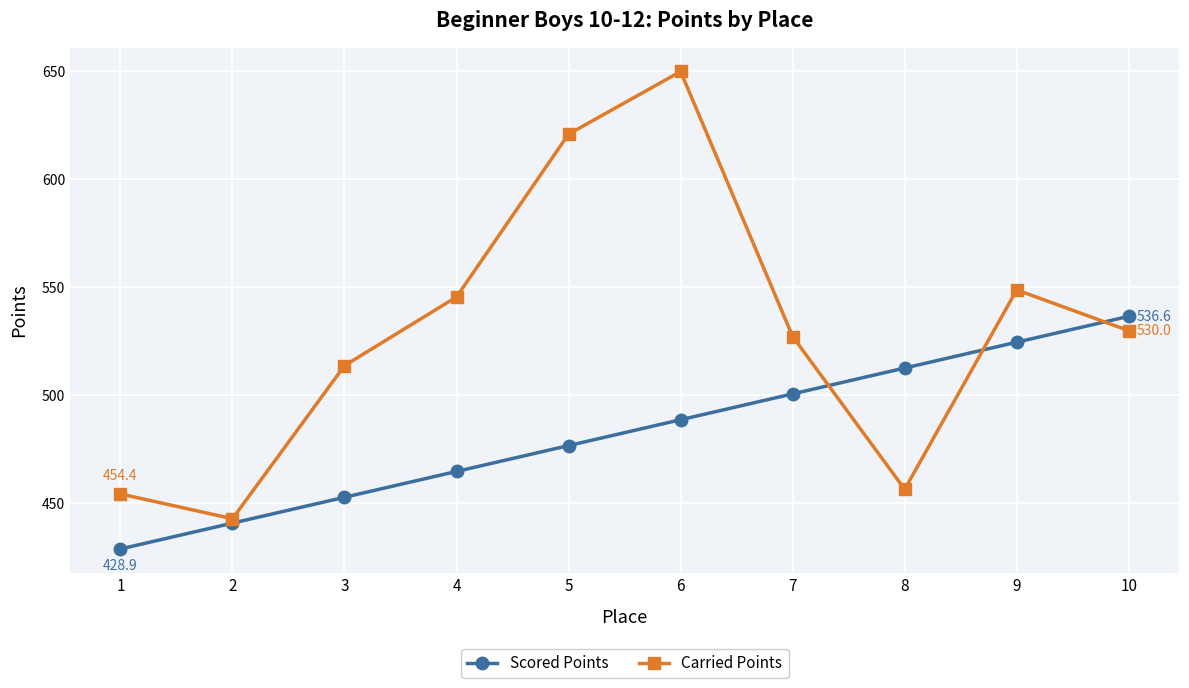

Count the number of data series in this chart.

2